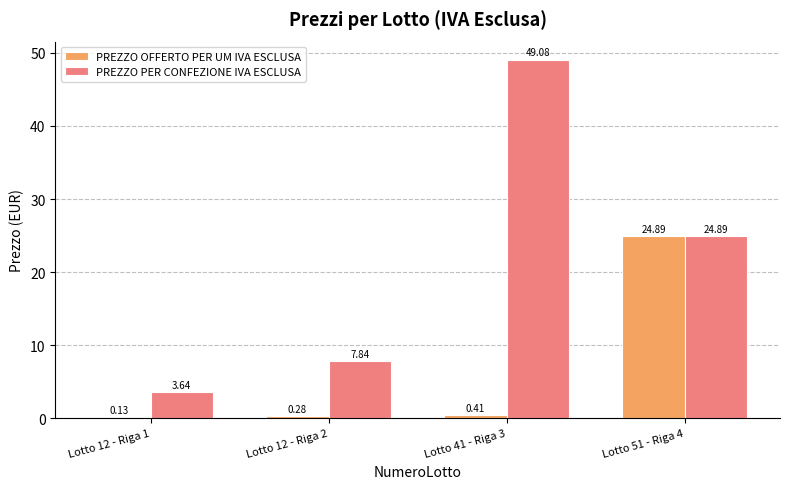

What is the difference between the PREZZO PER CONFEZIONE IVA ESCLUSA values at Lotto 41 - Riga 3 and Lotto 12 - Riga 1?

45.4